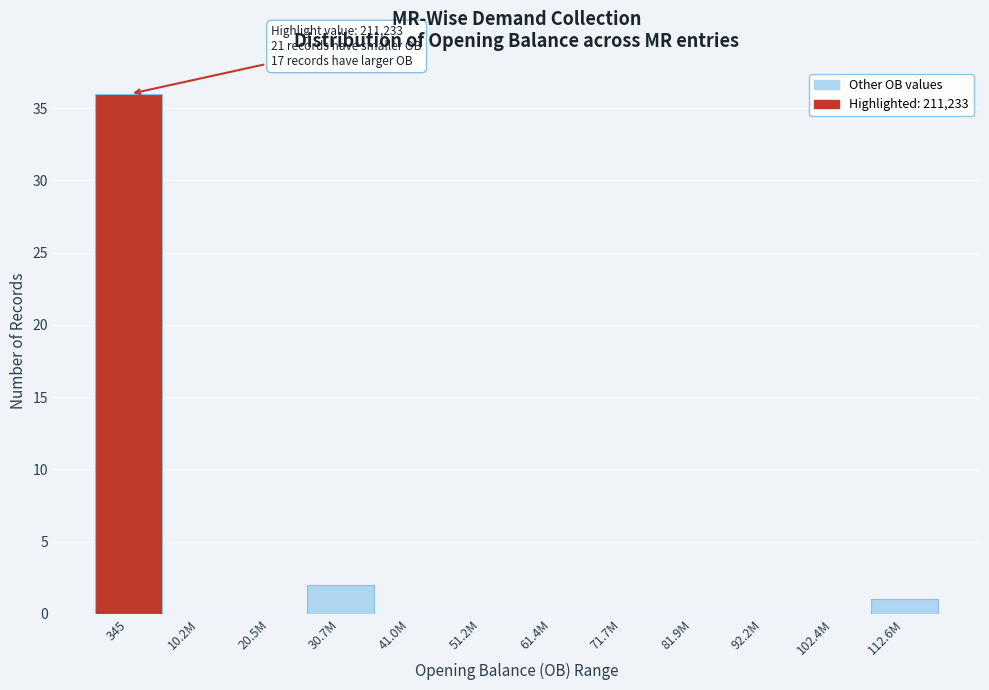

Reading left to right, transcribe all the data shown in this chart.

345=36	10.2M=0	20.5M=0	30.7M=2	41.0M=0	51.2M=0	61.4M=0	71.7M=0	81.9M=0	92.2M=0	102.4M=0	112.6M=1